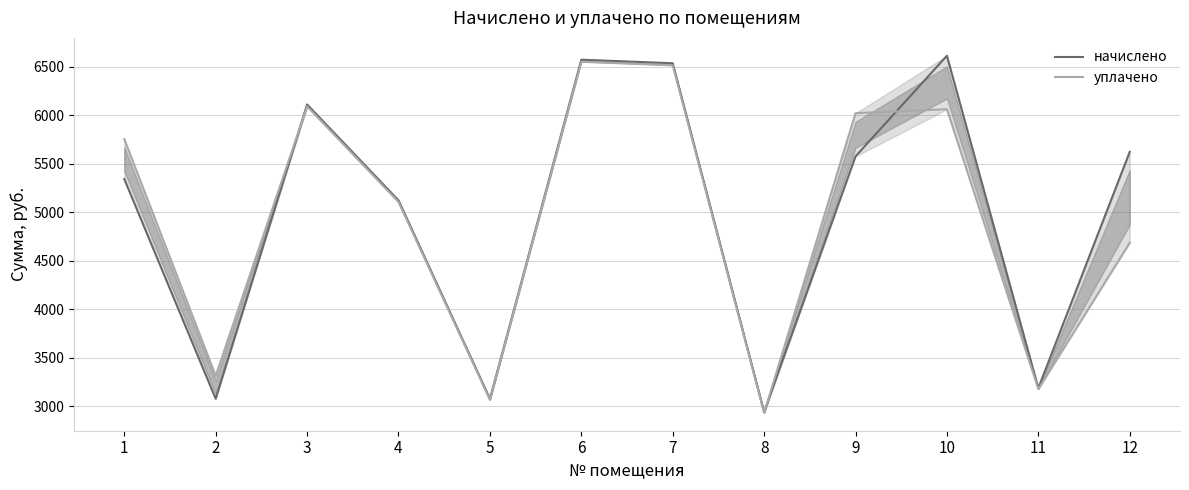

List the series in order of their peak value, lowest first.

уплачено, начислено